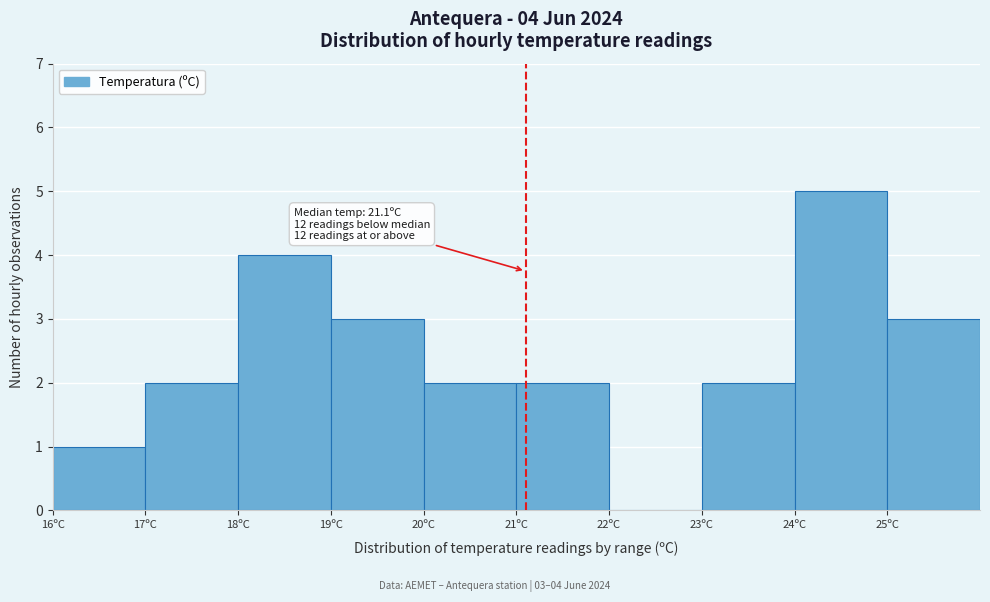

Over which range of the x-axis is the bar tallest?

24 to 25